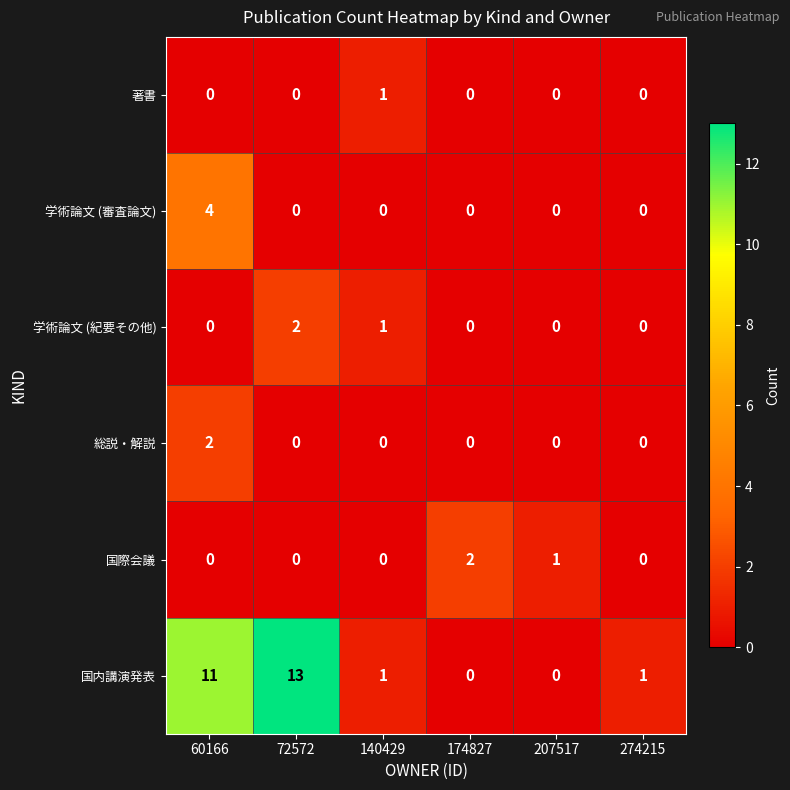

Which label corresponds to the largest value in the chart?

72572